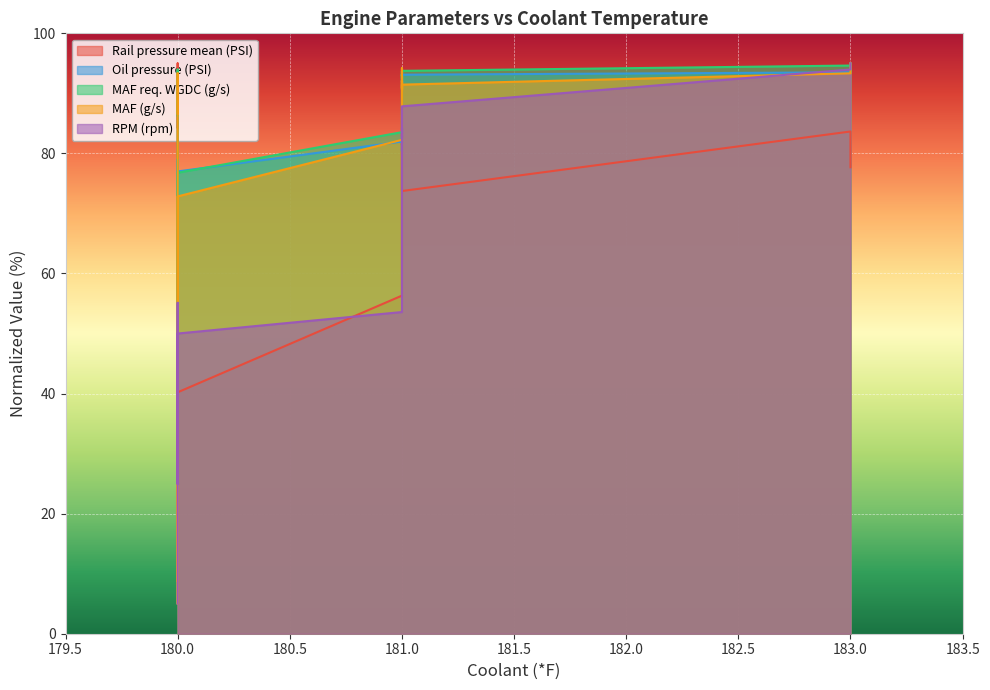

What is the approximate value of Oil pressure (PSI) at 180?

79.0